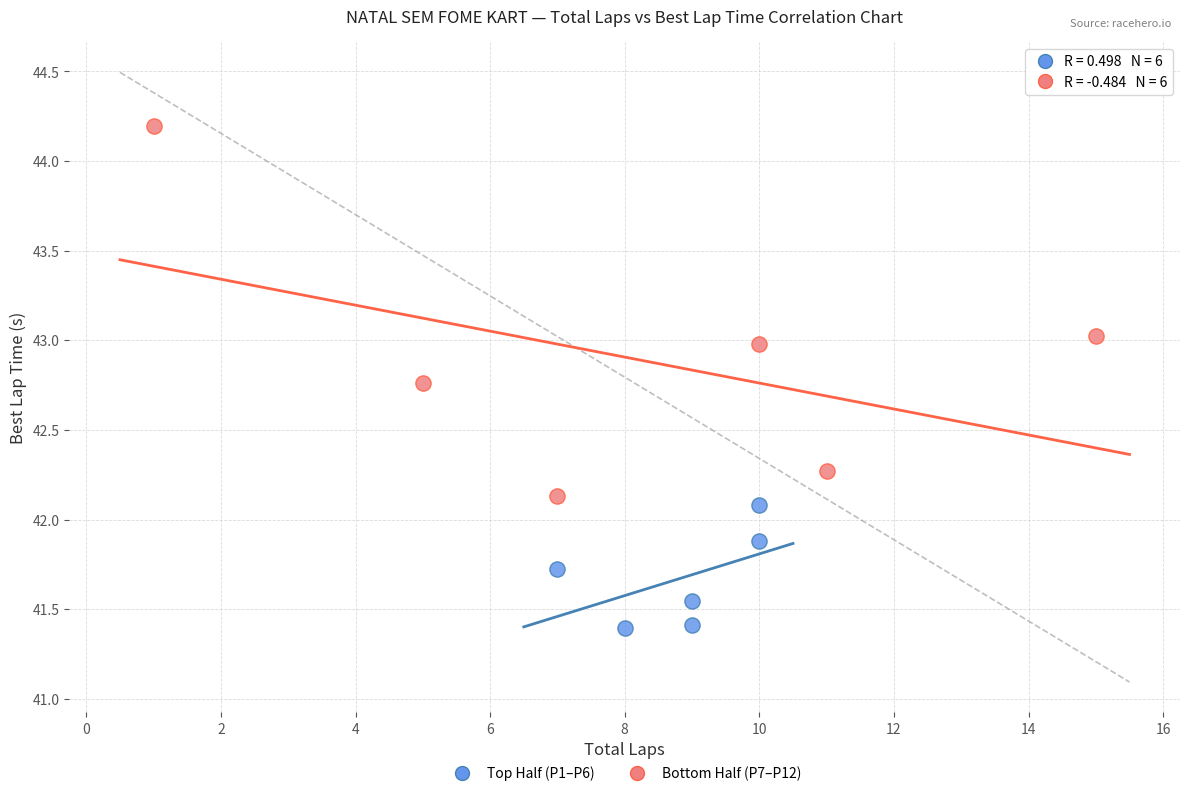

Which series has the widest spread of Y values?

Bottom Half (P7–P12)